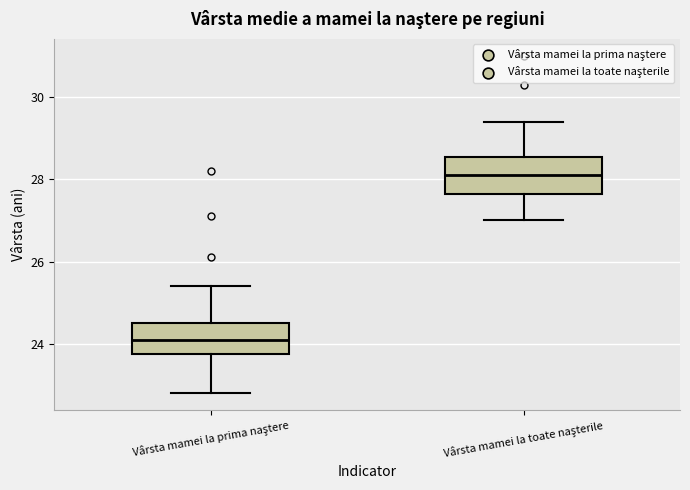

Which box has the highest median line?

Vârsta mamei la toate naşterile